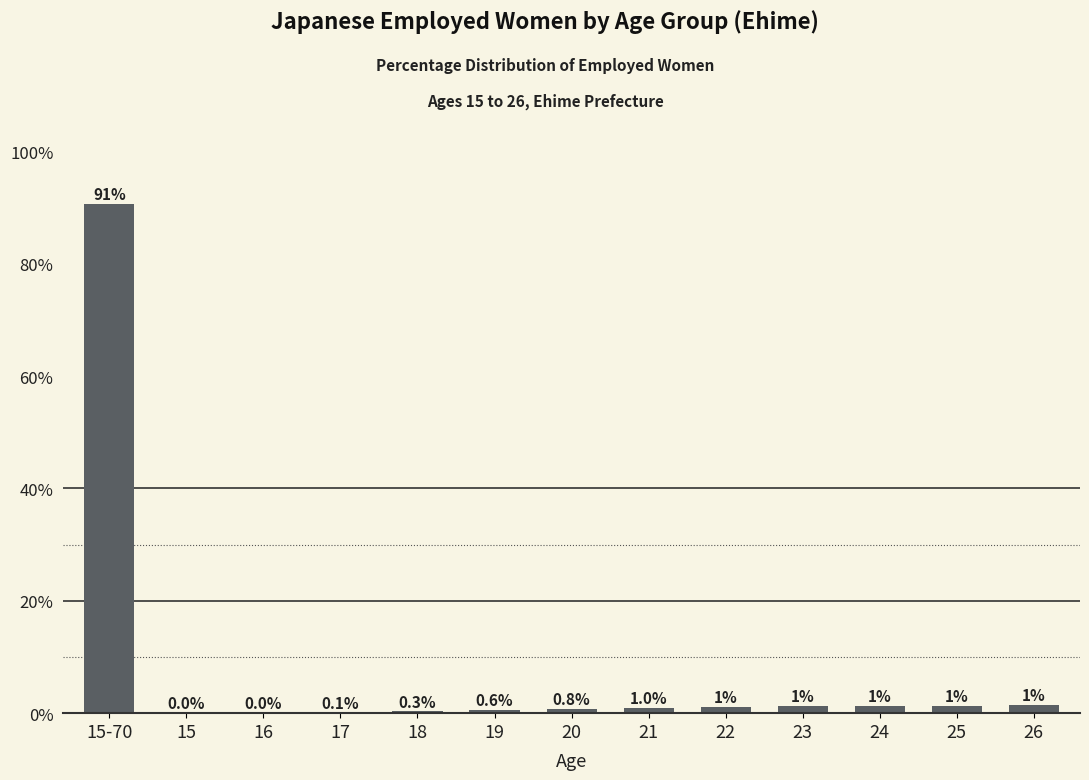

What is the sum of the values at 26 and 19?

2.0